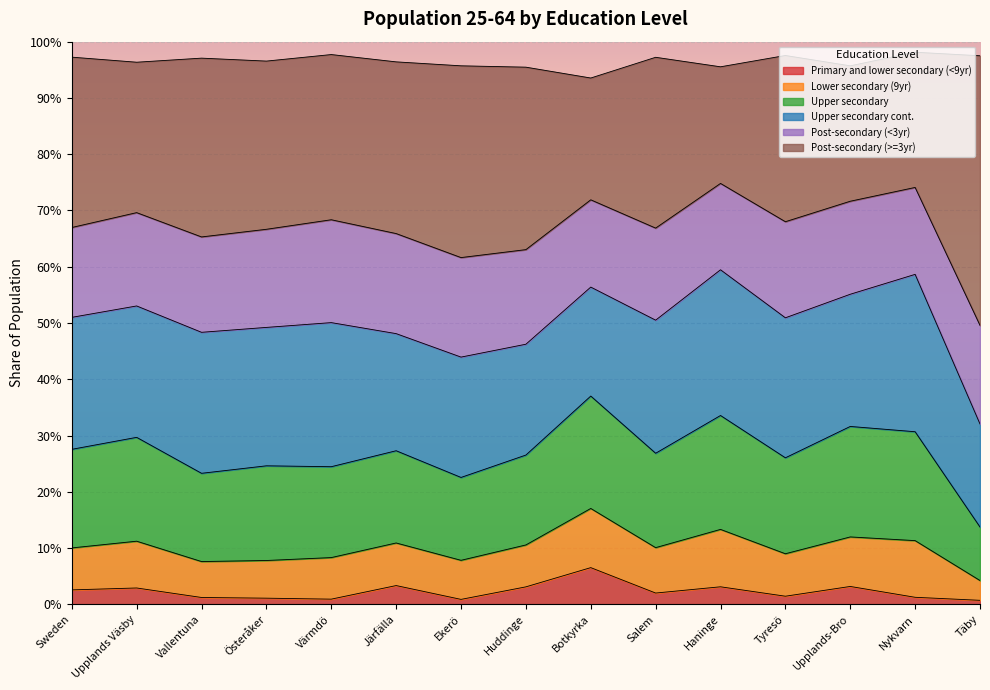

Does the chart display data point markers on the line(s)?

No